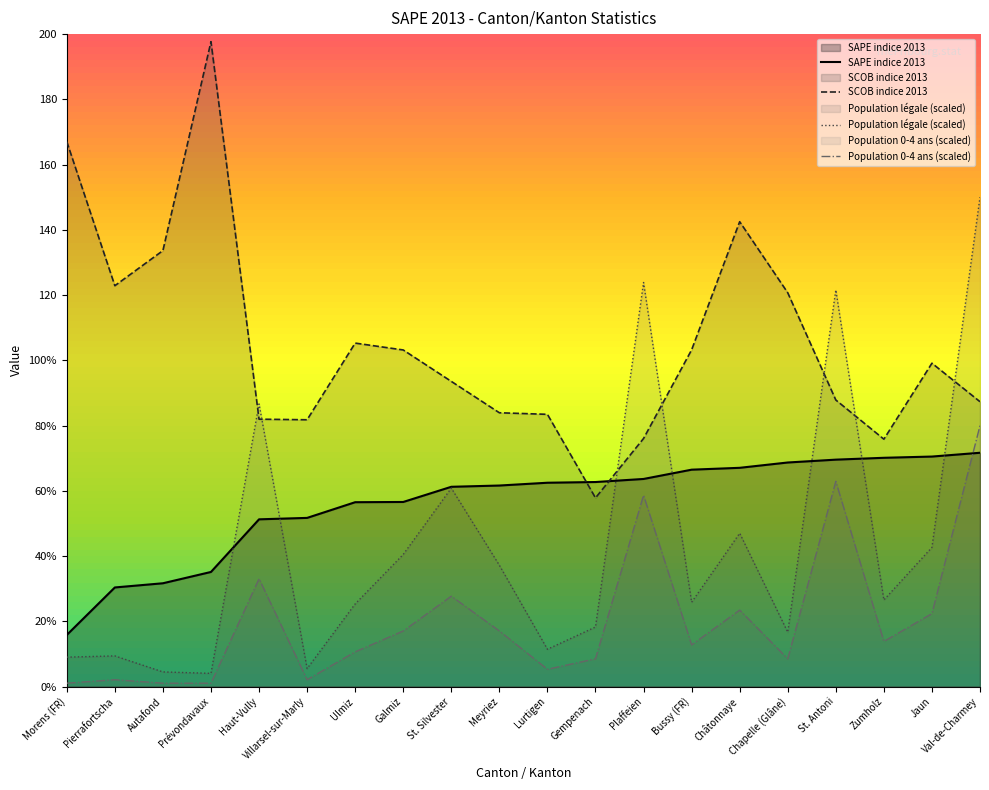

After their last crossing, which series has the higher values: SAPE indice 2013 or SCOB indice 2013?

SCOB indice 2013